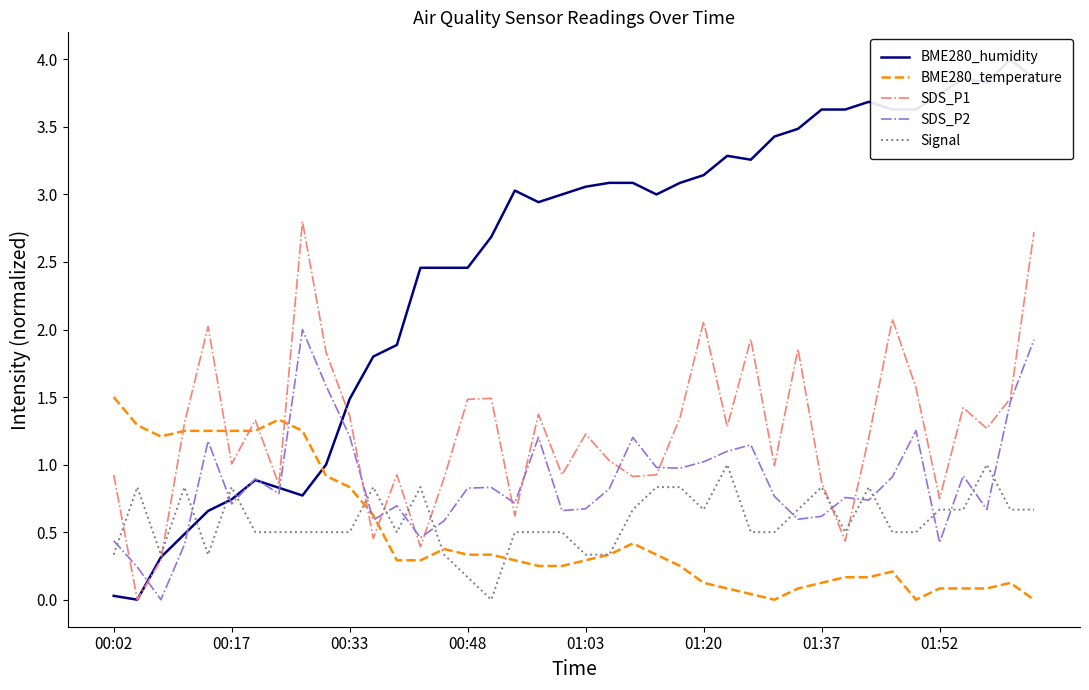

What are all the series names shown in the legend?

BME280_humidity, BME280_temperature, SDS_P1, SDS_P2, Signal